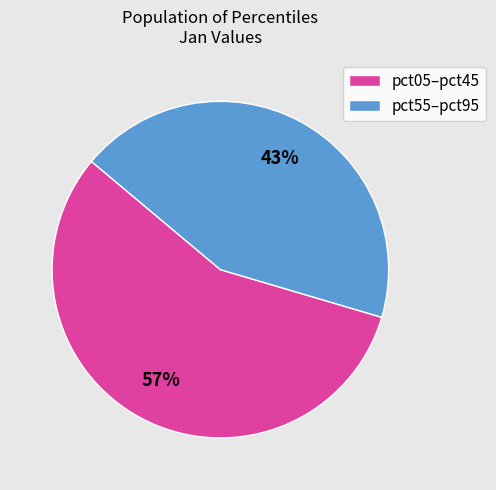

To the nearest percent, what is the average slice percentage?

50%